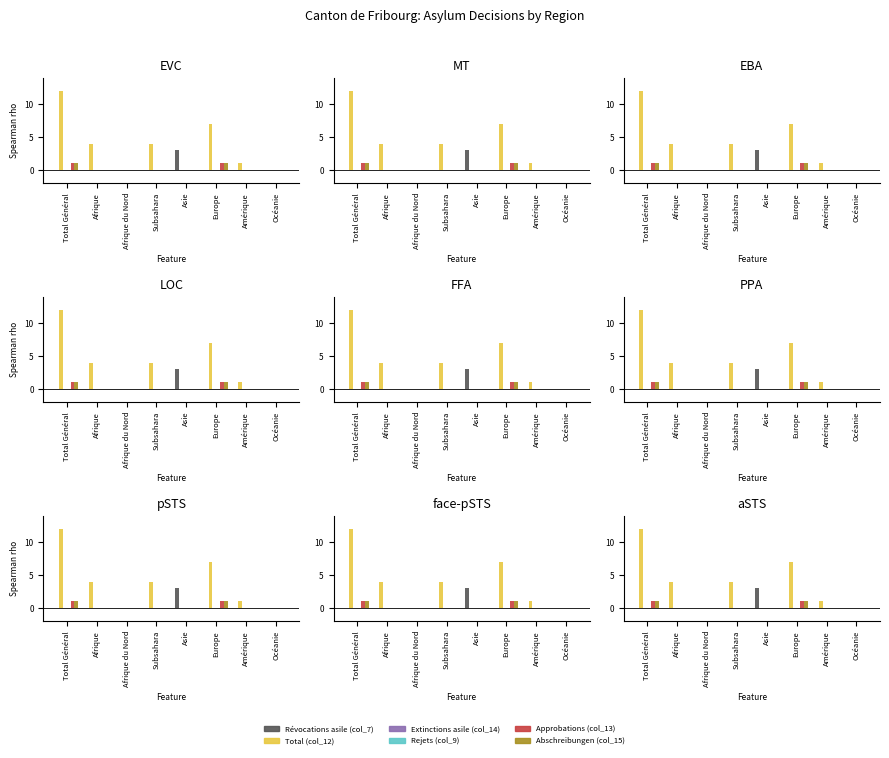

List the series in order of their peak value, lowest first.

Extinctions asile (col_14), Rejets (col_9), Approbations (col_13), Abschreibungen (col_15), Révocations asile (col_7), Total (col_12)